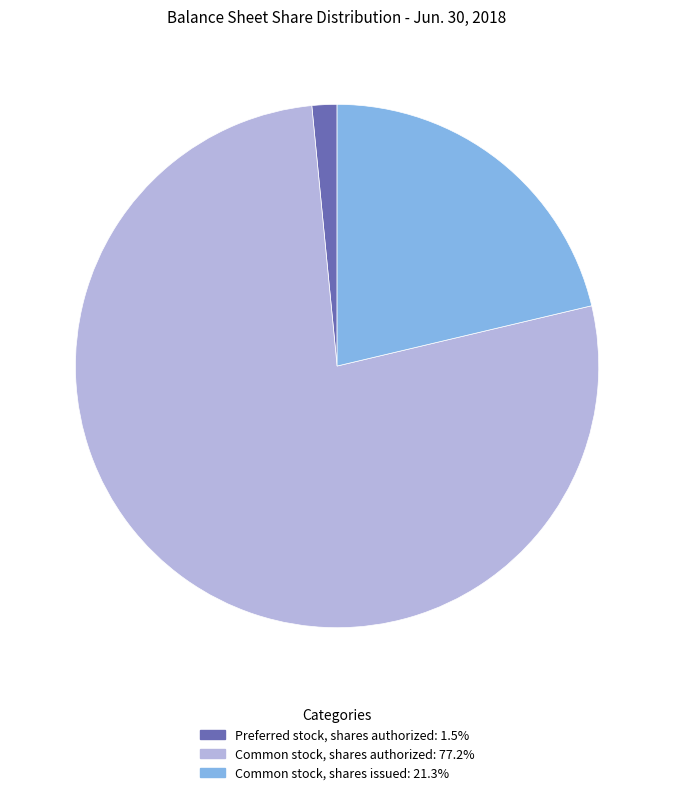

What is the ratio of the value at Common stock, shares issued to the value at Preferred stock, shares authorized?

13.8